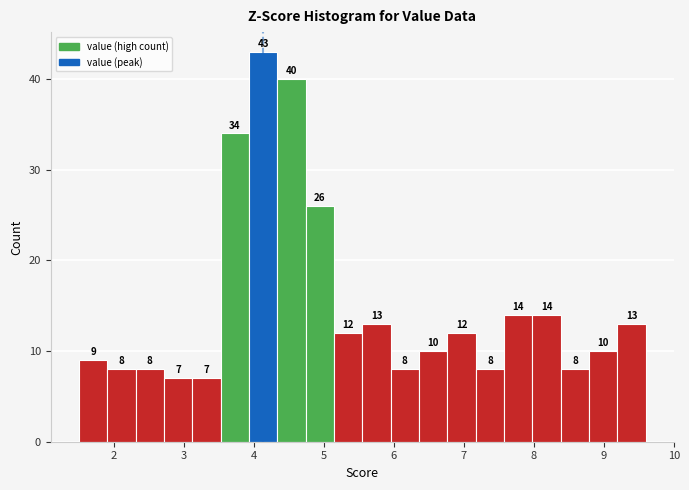

Reading left to right, list every bar in this chart as the range it spans on the x-axis followed by its height. The bar edges are not printed on the chart, so give them approximately, as read against the axis.

1.5 to 1.9: 9
1.9 to 2.3: 8
2.3 to 2.7: 8
2.7 to 3.1: 7
3.1 to 3.5: 7
3.5 to 3.9: 34
3.9 to 4.3: 43
4.3 to 4.7: 40
4.7 to 5.1: 26
5.1 to 5.6: 12
5.6 to 6.0: 13
6.0 to 6.4: 8
6.4 to 6.8: 10
6.8 to 7.2: 12
7.2 to 7.6: 8
7.6 to 8.0: 14
8.0 to 8.4: 14
8.4 to 8.8: 8
8.8 to 9.2: 10
9.2 to 9.6: 13